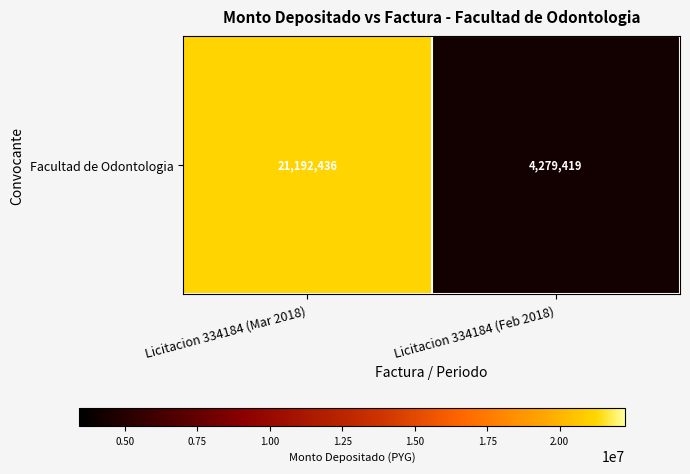

At which label is the value closest to 12735927?

Licitacion 334184 (Feb 2018)